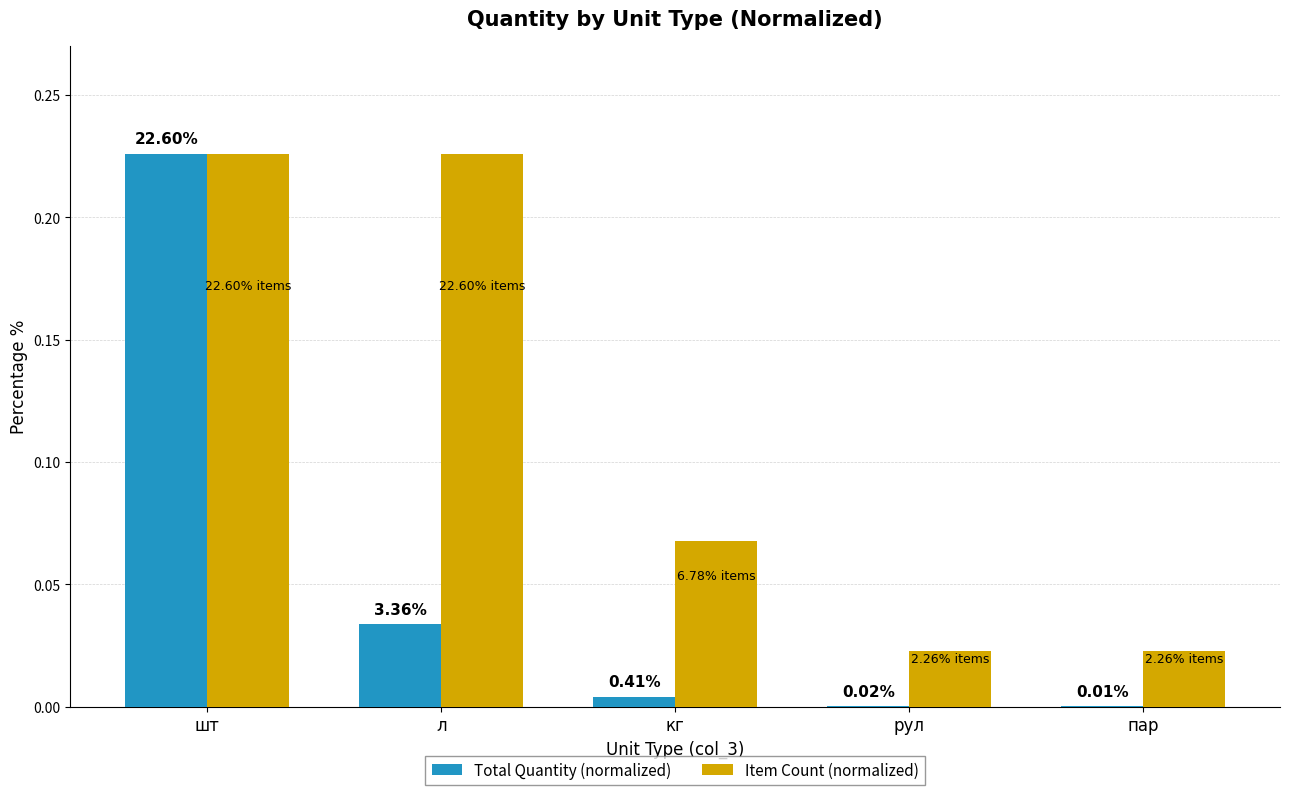

What is the average value of the Item Count (normalized) series?

0.1